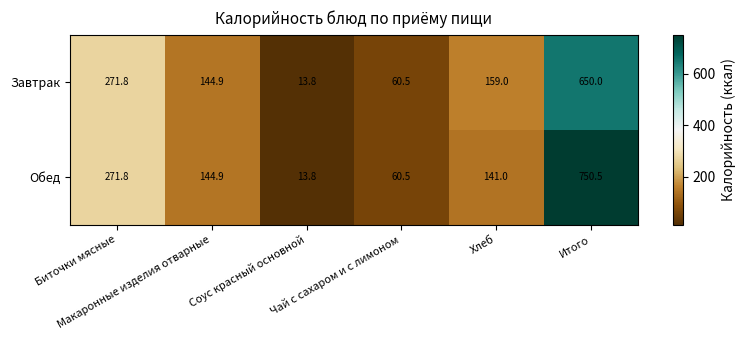

List the series in order of their overall mean, highest first.

Обед, Завтрак